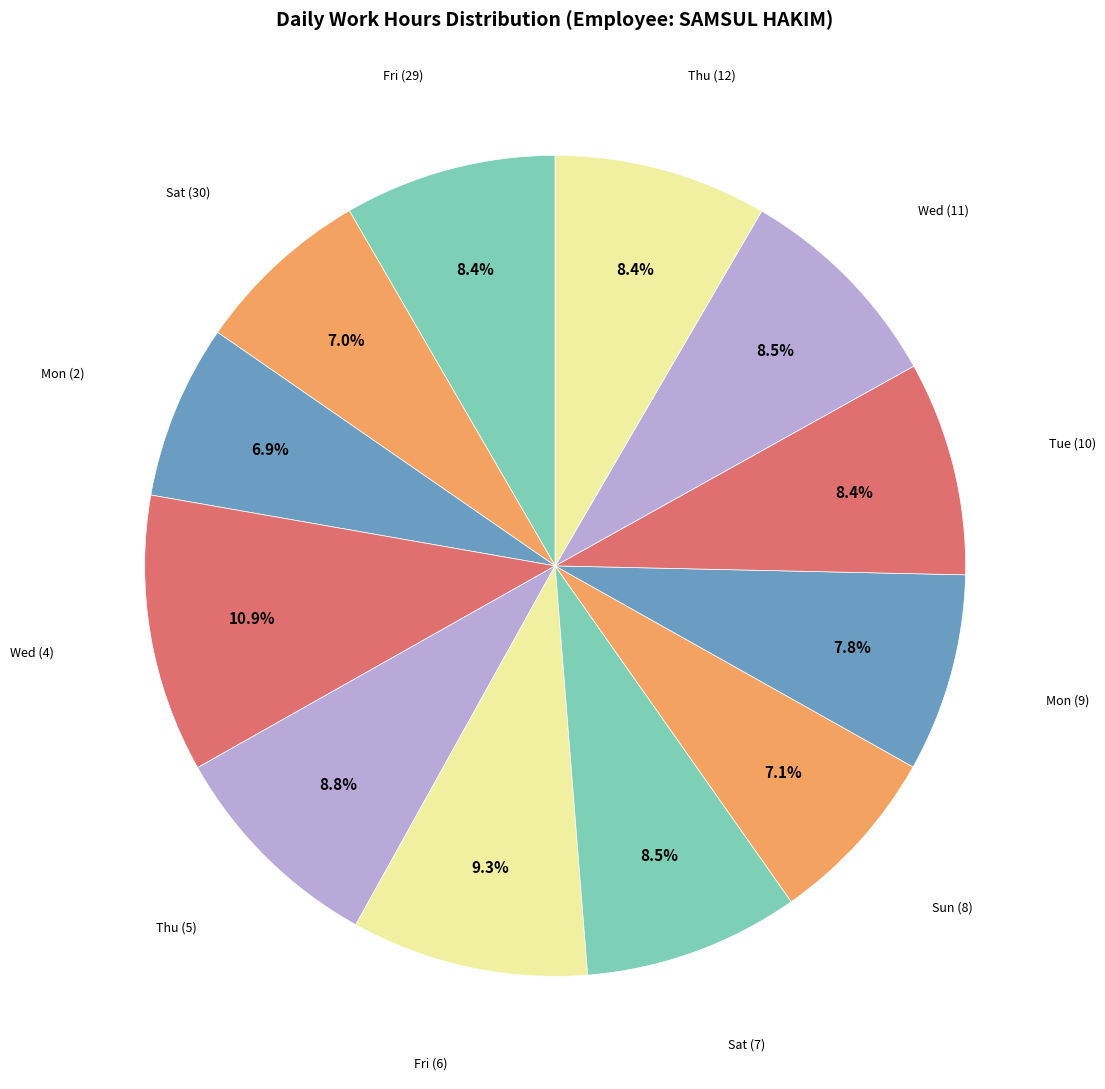

Which category has the smallest portion of the pie?

Mon